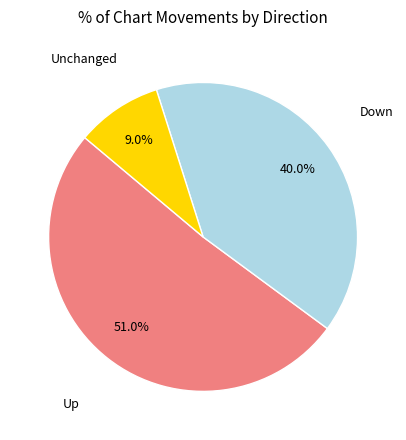

Which slice is the largest?

up